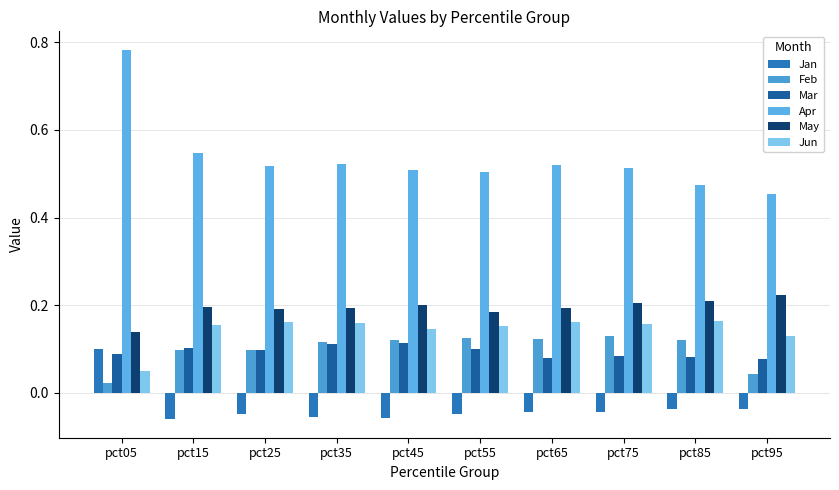

Is the value of May at pct35 greater than the value of Feb at pct25?

Yes